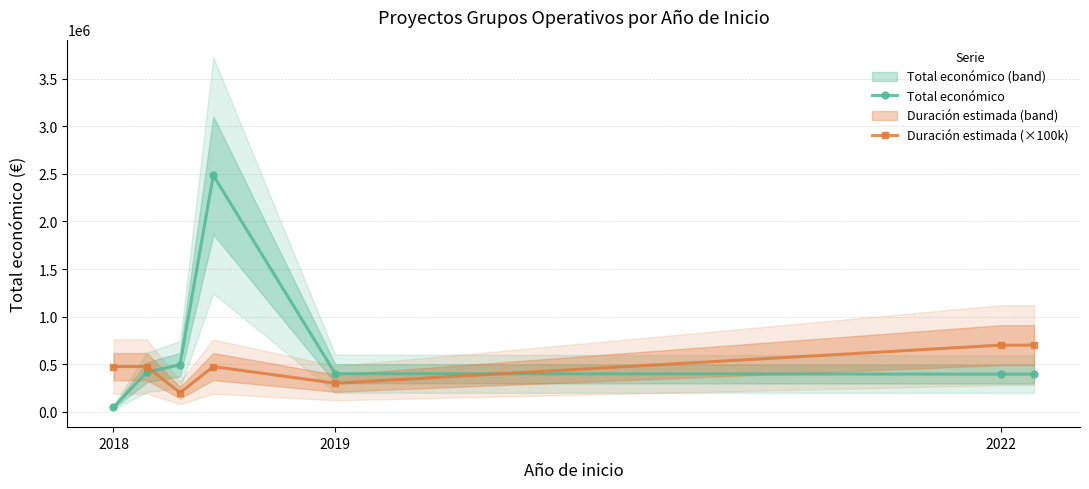

Which series ends up on top after the final intersection of Total económico and Duración estimada (×100k)?

Duración estimada (×100k)